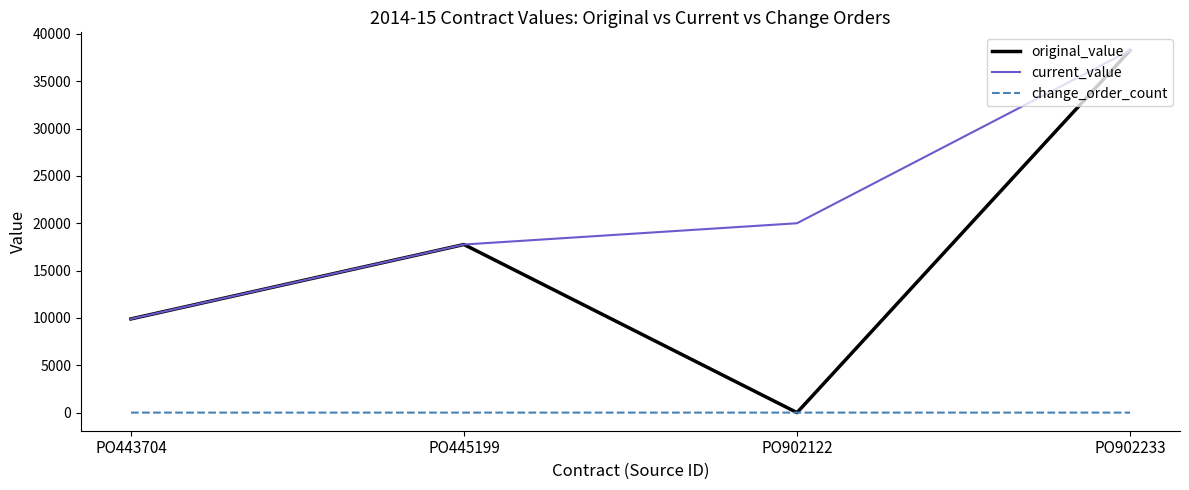

What value does the original_value series have at PO902233, to the nearest 50?

38250